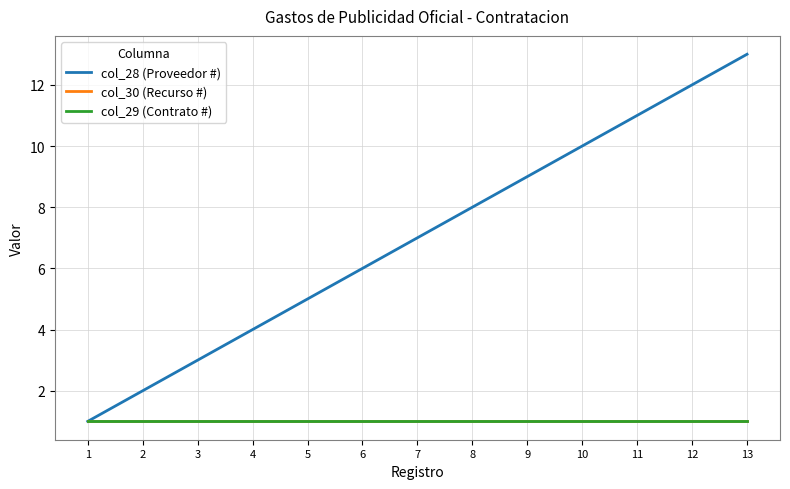

Is this an area chart (filled region under the line)?

No